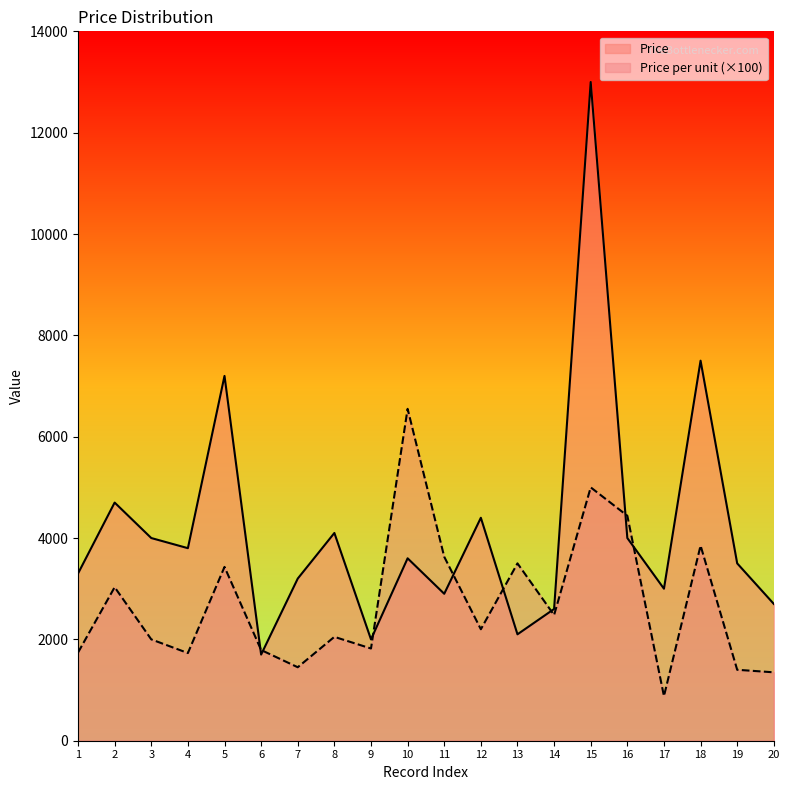

Which series has the largest range (max minus min)?

Price